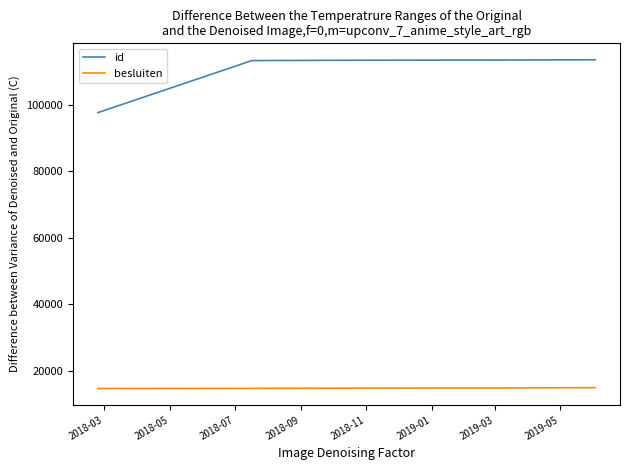

True or false: id has a value of 68535 at 10.

False